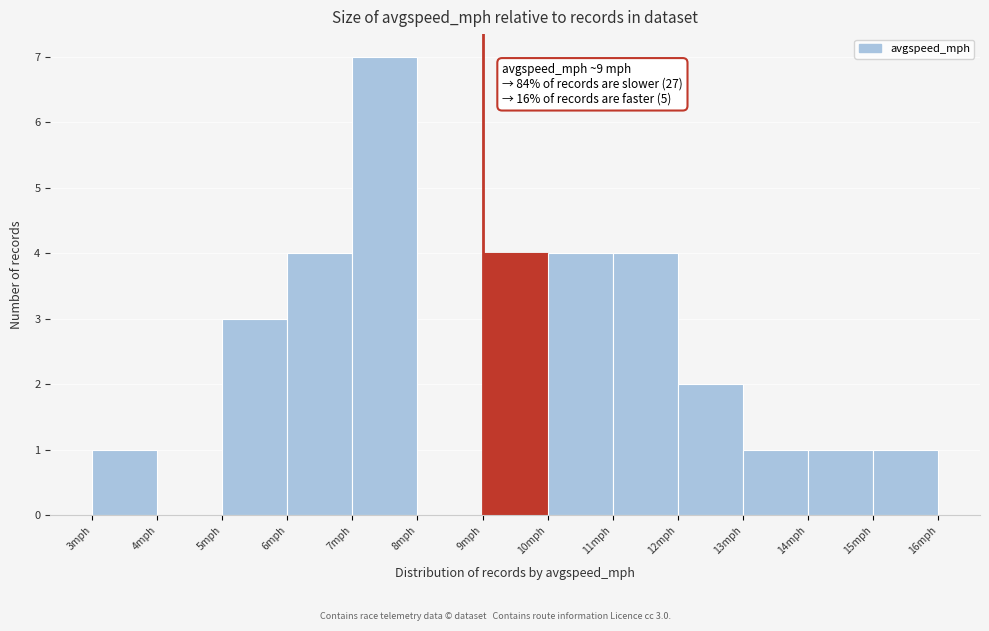

Over which range of the x-axis is the bar tallest?

7 to 8